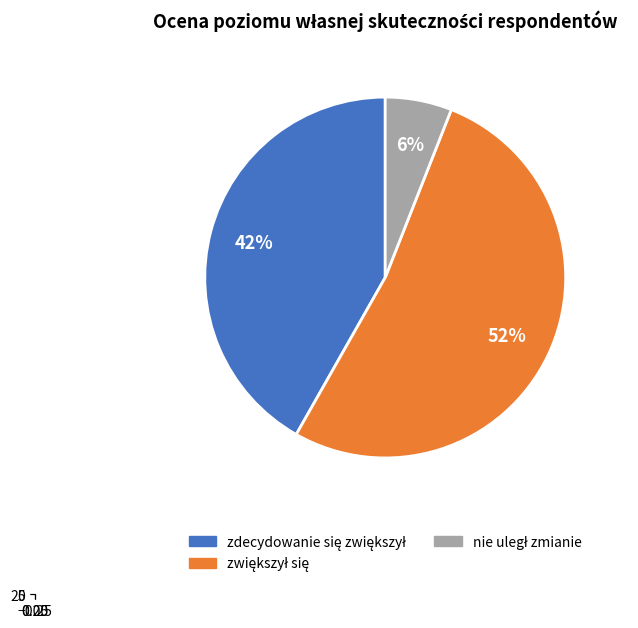

How much of the chart is everything except zdecydowanie się zmniejszył?

100.0%